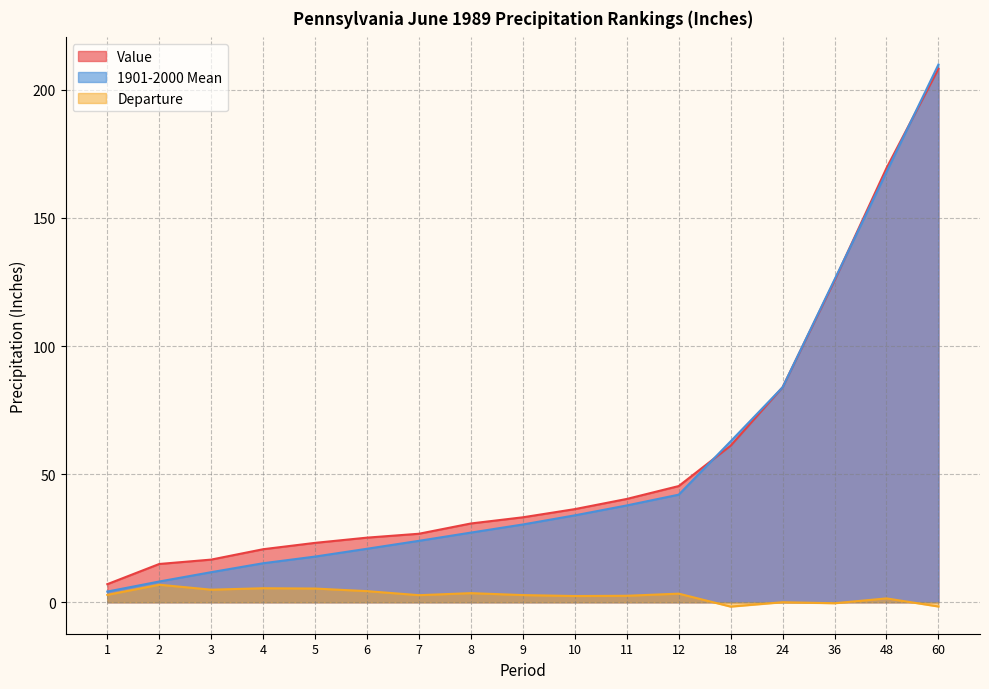

Which category has the highest value in the 1901-2000 Mean series?

60